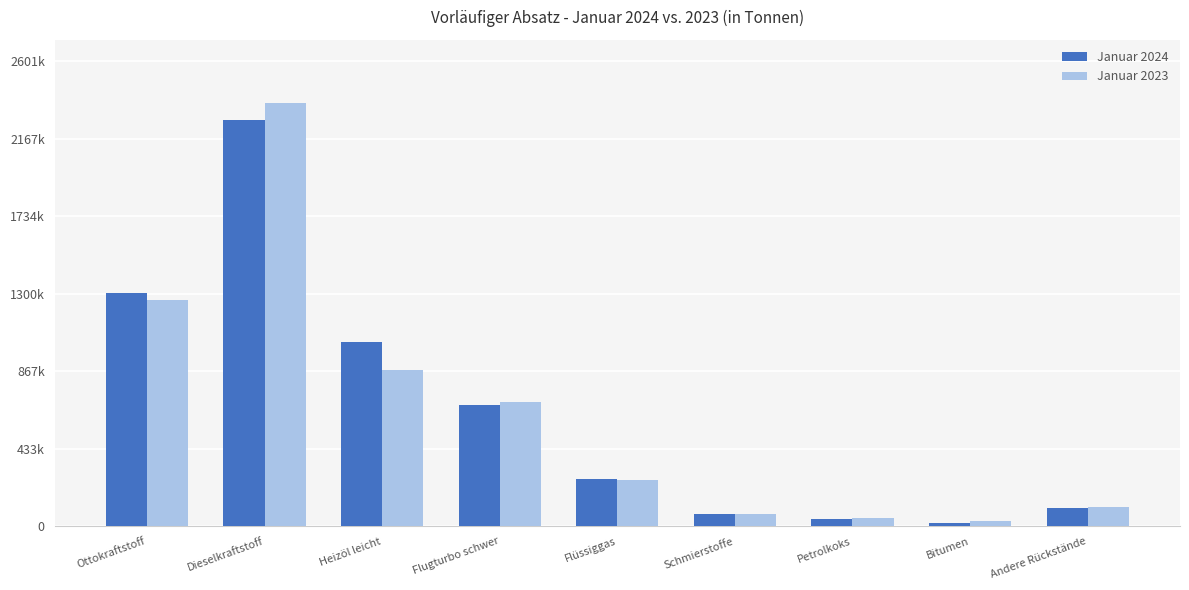

What is the difference between the Januar 2024 values at Schmierstoffe and Dieselkraftstoff?

2206158